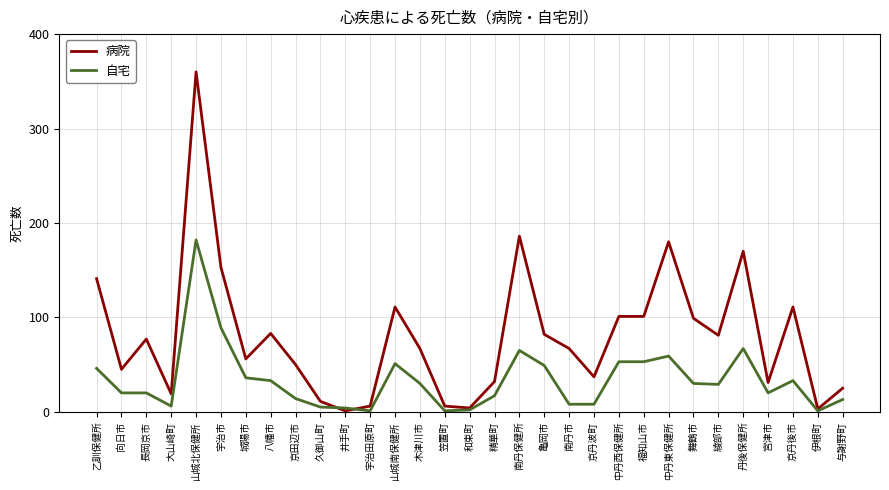

Which series has the widest spread of values?

病院